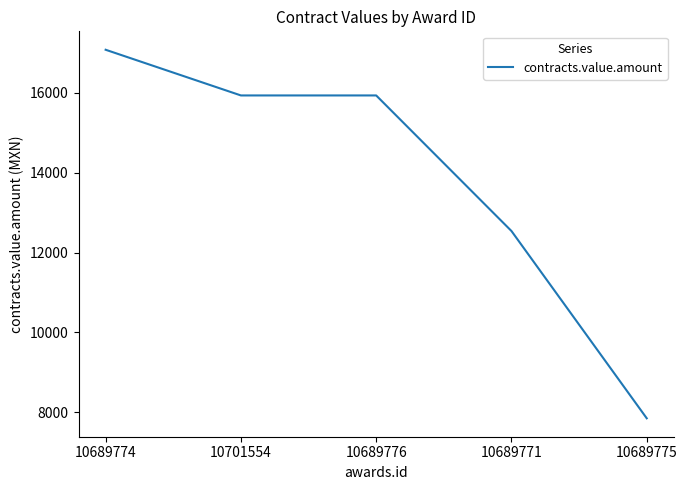

Is this an area chart (filled region under the line)?

No